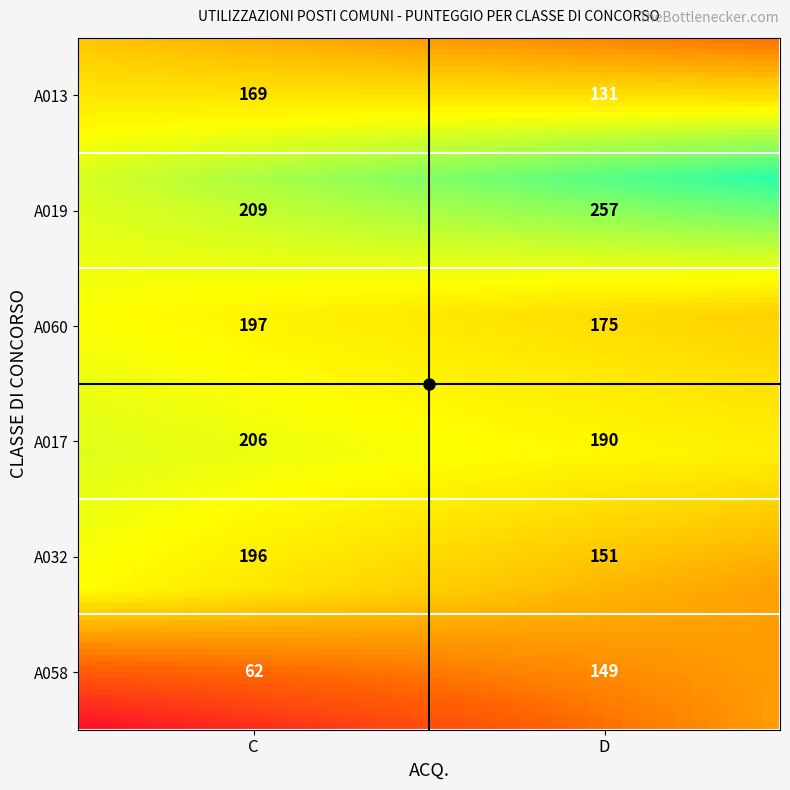

Count the number of data series in this chart.

6